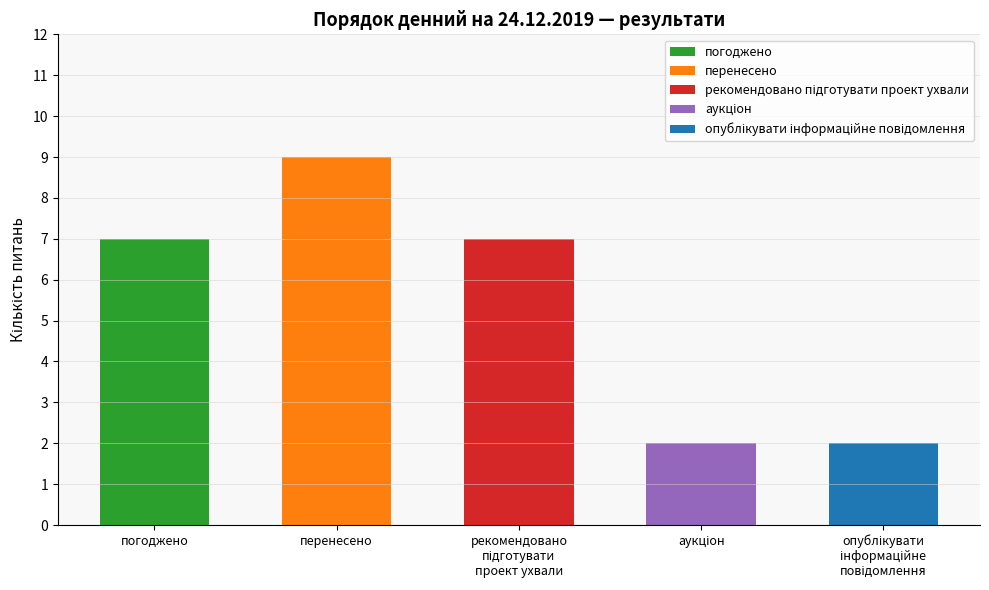

Which category has the highest value across all series?

перенесено